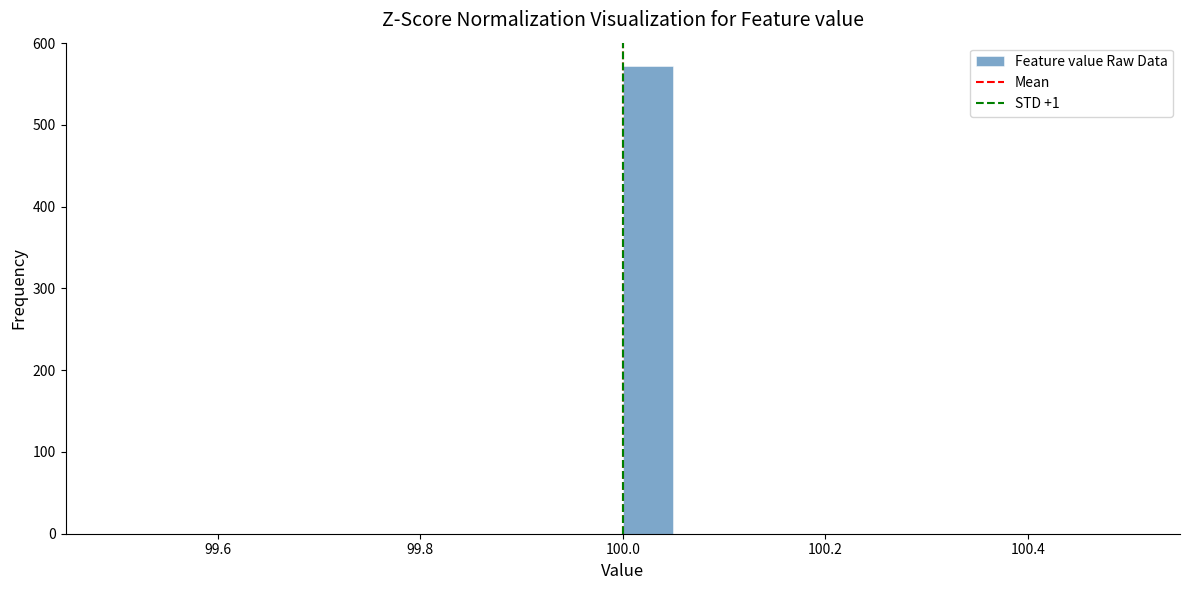

Read against the x-axis, roughly where is the centre of the tallest bar?

100.02